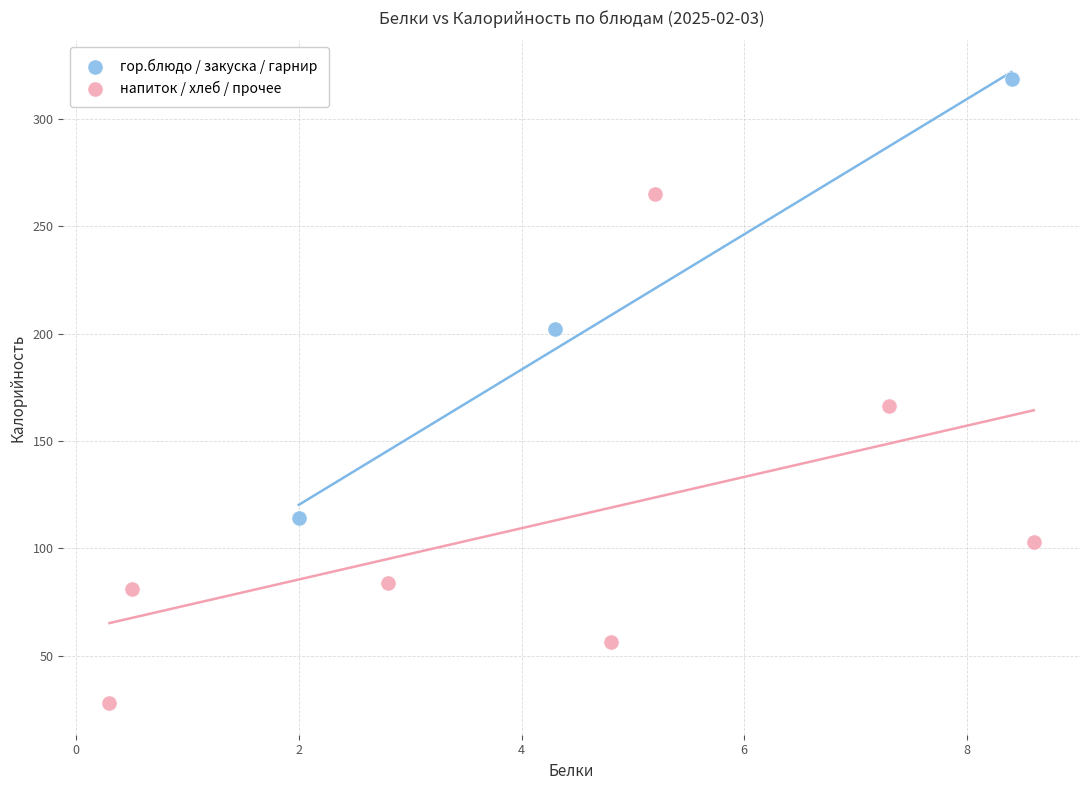

Which series contains the lowest Y value?

напиток / хлеб / прочее